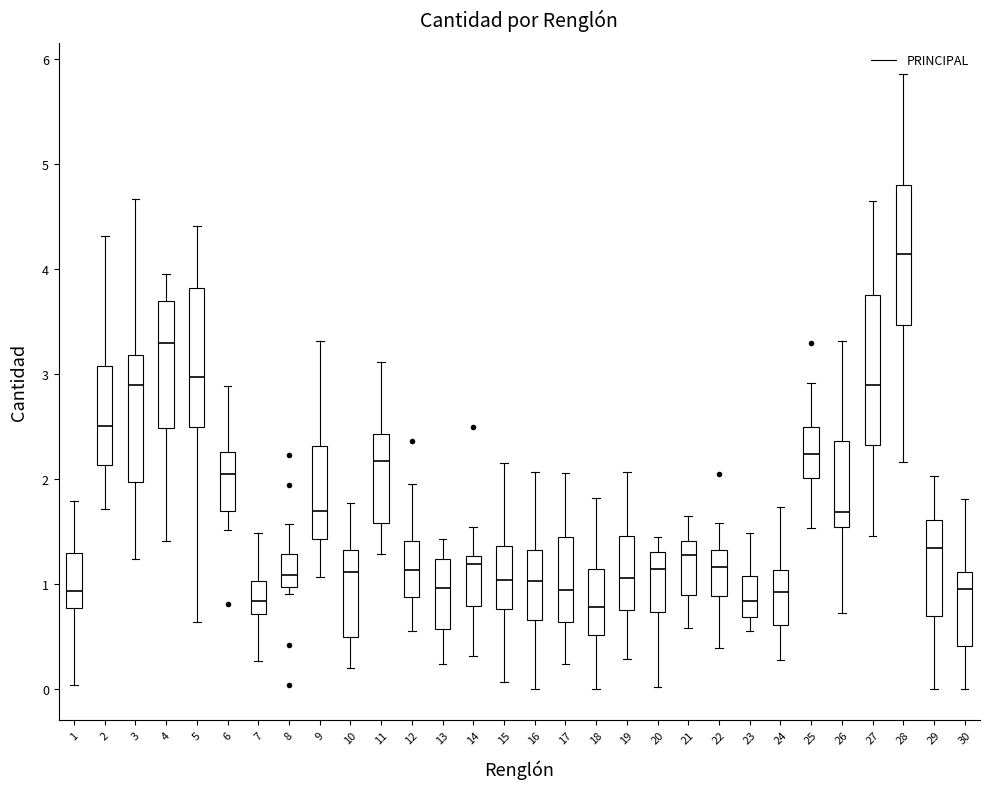

Reading left to right, transcribe this box plot: for each box, give where its median line is, the range the box spans, and where its two whiskers end, as read against the y-axis. The values are not printed on the chart, so give them approximately, as read against the axis.

1: median 0.9, box 0.8 to 1.3, whiskers 0.0 to 1.8
2: median 2.5, box 2.1 to 3.1, whiskers 1.7 to 4.3
3: median 2.9, box 2.0 to 3.2, whiskers 1.2 to 4.7
4: median 3.3, box 2.5 to 3.7, whiskers 1.4 to 4.0
5: median 3.0, box 2.5 to 3.8, whiskers 0.6 to 4.4
6: median 2.1, box 1.7 to 2.3, whiskers 1.5 to 2.9
7: median 0.8, box 0.7 to 1.0, whiskers 0.3 to 1.5
8: median 1.1, box 1.0 to 1.3, whiskers 0.9 to 1.6
9: median 1.7, box 1.4 to 2.3, whiskers 1.1 to 3.3
10: median 1.1, box 0.5 to 1.3, whiskers 0.2 to 1.8
11: median 2.2, box 1.6 to 2.4, whiskers 1.3 to 3.1
12: median 1.1, box 0.9 to 1.4, whiskers 0.6 to 1.9
13: median 1.0, box 0.6 to 1.2, whiskers 0.2 to 1.4
14: median 1.2, box 0.8 to 1.3, whiskers 0.3 to 1.5
15: median 1.0, box 0.8 to 1.4, whiskers 0.1 to 2.2
16: median 1.0, box 0.7 to 1.3, whiskers 0.0 to 2.1
17: median 0.9, box 0.6 to 1.4, whiskers 0.2 to 2.1
18: median 0.8, box 0.5 to 1.1, whiskers 0.0 to 1.8
19: median 1.1, box 0.8 to 1.5, whiskers 0.3 to 2.1
20: median 1.1, box 0.7 to 1.3, whiskers 0.0 to 1.4
21: median 1.3, box 0.9 to 1.4, whiskers 0.6 to 1.7
22: median 1.2, box 0.9 to 1.3, whiskers 0.4 to 1.6
23: median 0.8, box 0.7 to 1.1, whiskers 0.6 to 1.5
24: median 0.9, box 0.6 to 1.1, whiskers 0.3 to 1.7
25: median 2.2, box 2.0 to 2.5, whiskers 1.5 to 2.9
26: median 1.7, box 1.5 to 2.4, whiskers 0.7 to 3.3
27: median 2.9, box 2.3 to 3.8, whiskers 1.5 to 4.6
28: median 4.1, box 3.5 to 4.8, whiskers 2.2 to 5.9
29: median 1.3, box 0.7 to 1.6, whiskers 0.0 to 2.0
30: median 1.0, box 0.4 to 1.1, whiskers 0.0 to 1.8